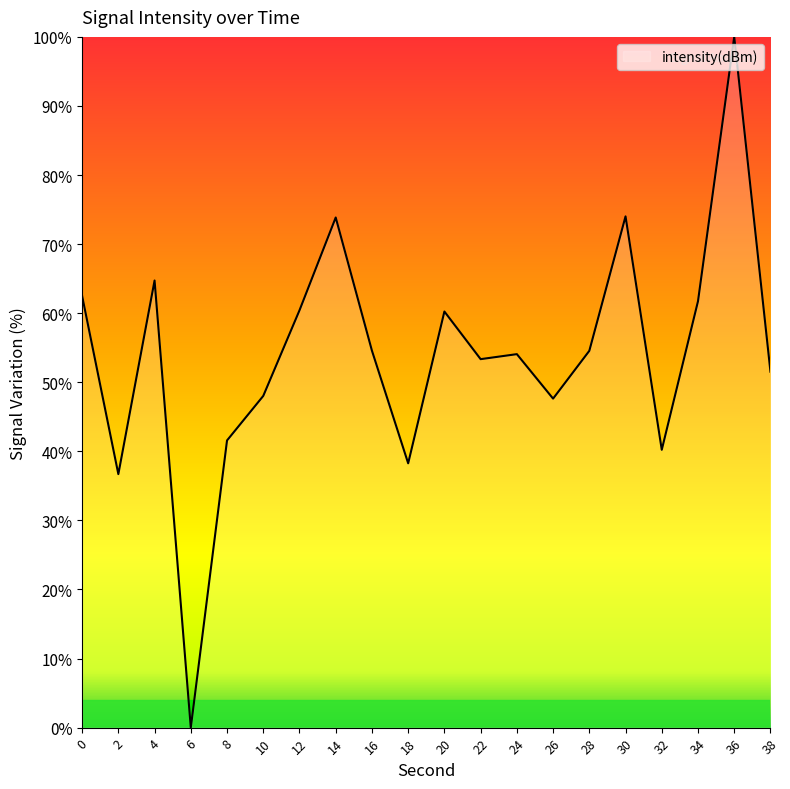

The chart shows a value of 64.7 at 4. True or false?

True